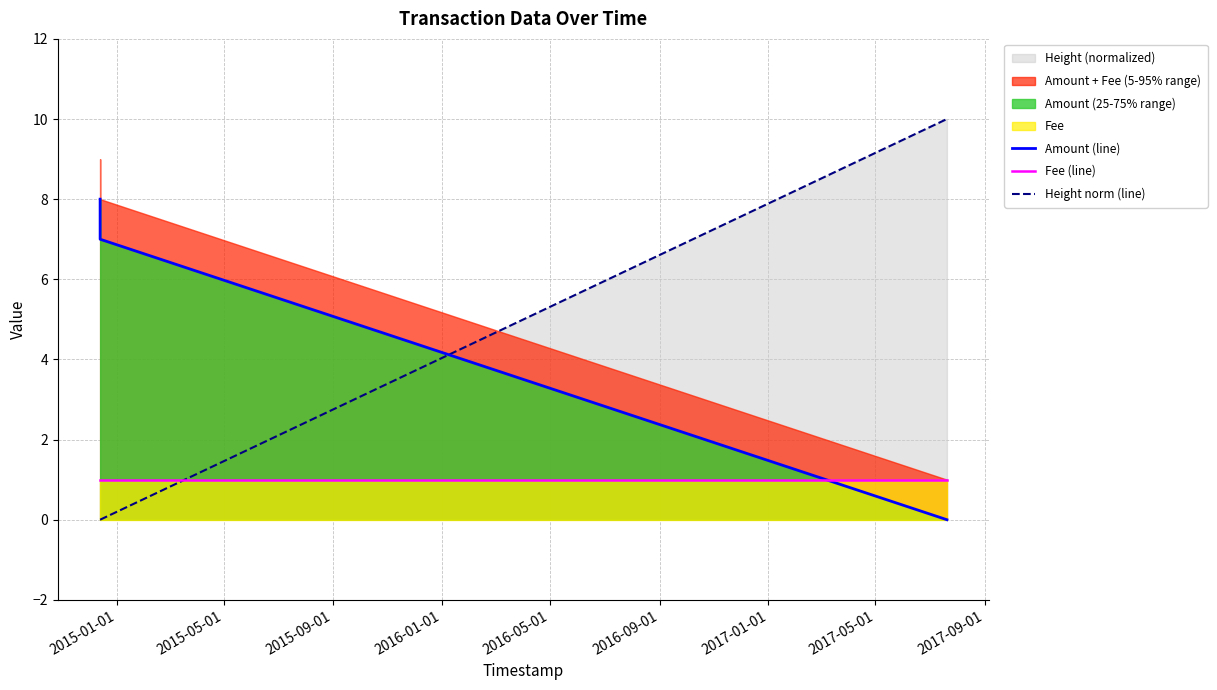

How many lines are shown in the chart?

3